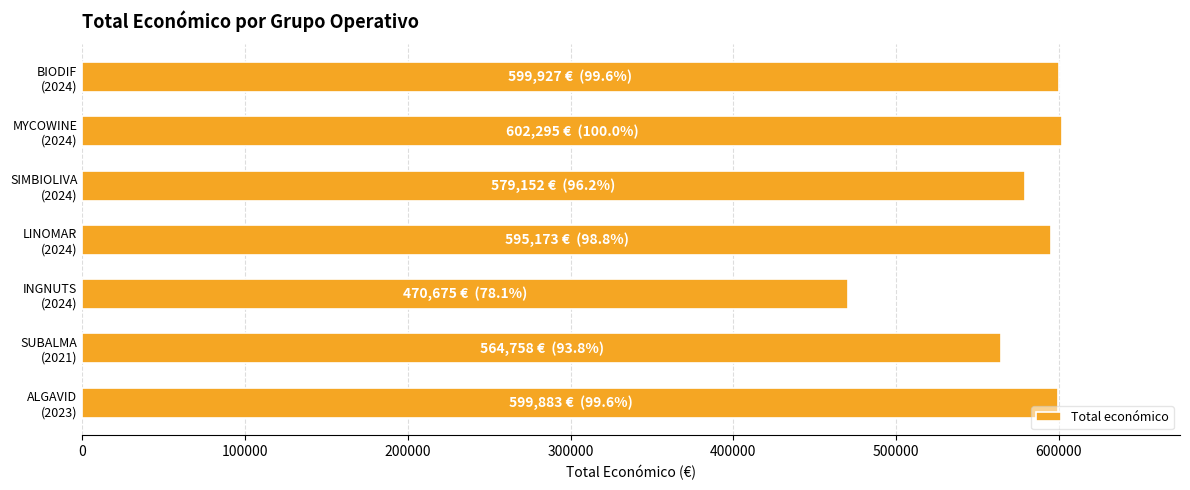

What is the sum of all values?

4011863.4